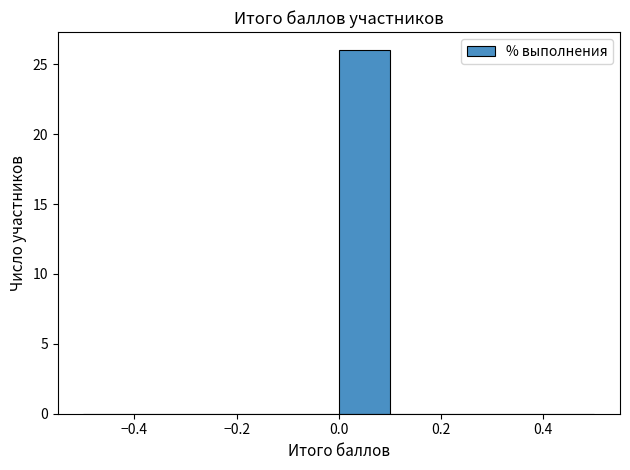

How tall is the bar that spans 0.0 to 0.1 on the x-axis? The values are not printed on the chart, so give them approximately, as read against the axis.

26